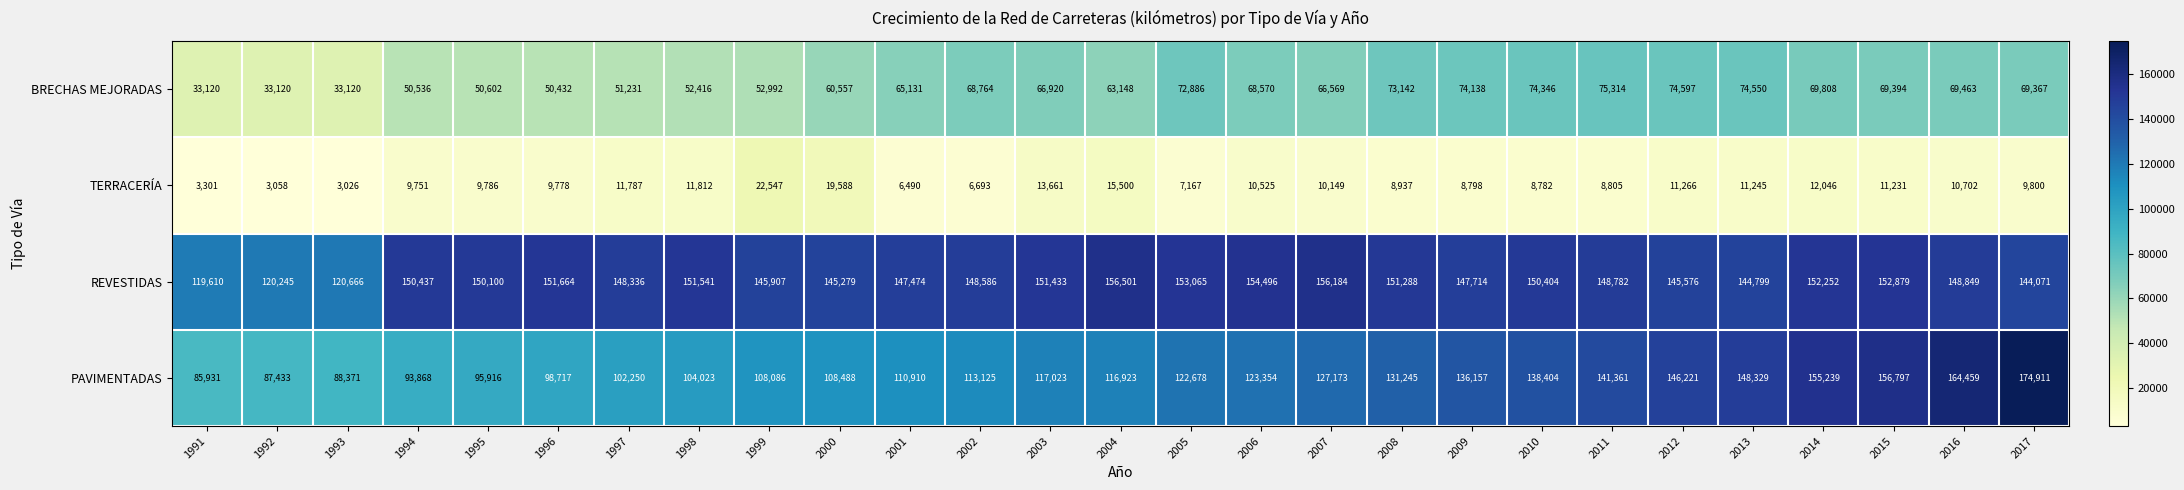

Between 1996 and 2009, which series saw the biggest shift?

PAVIMENTADAS